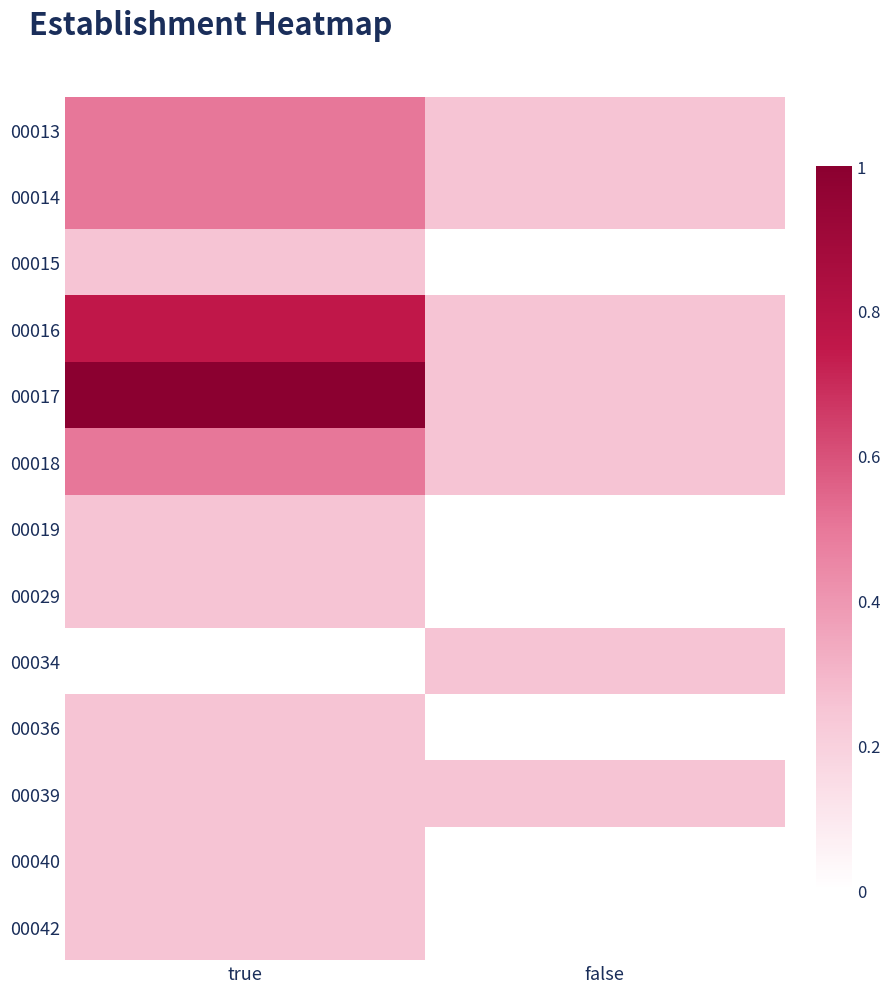

What is the spread (max minus min) of values at false?

0.2